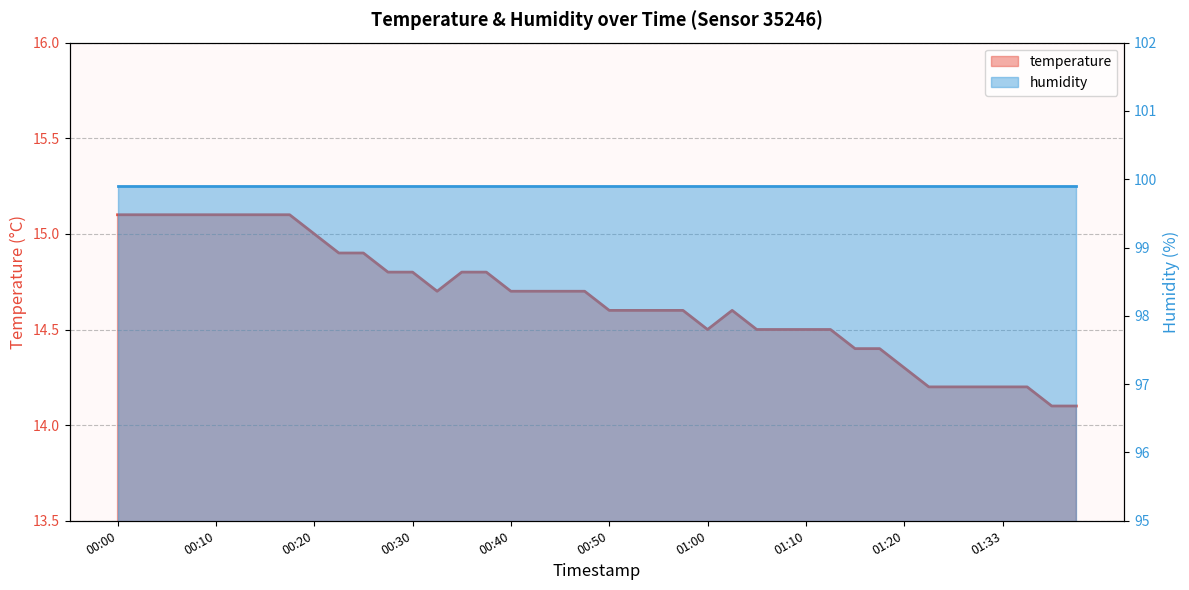

Reading left to right, what are all the values shown in this chart?

15.1	15.1	15.1	15.1	15.1	15.1	15.1	15.1	15.0	14.9	14.9	14.8	14.8	14.7	14.8	14.8	14.7	14.7	14.7	14.7	14.6	14.6	14.6	14.6	14.5	14.6	14.5	14.5	14.5	14.5	14.4	14.4	14.3	14.2	14.2	14.2	14.2	14.2	14.1	14.1